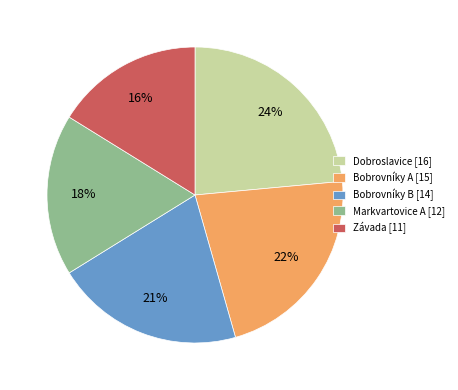

Between Dobroslavice [16] and Bobrovníky A [15], which is larger?

Dobroslavice [16]